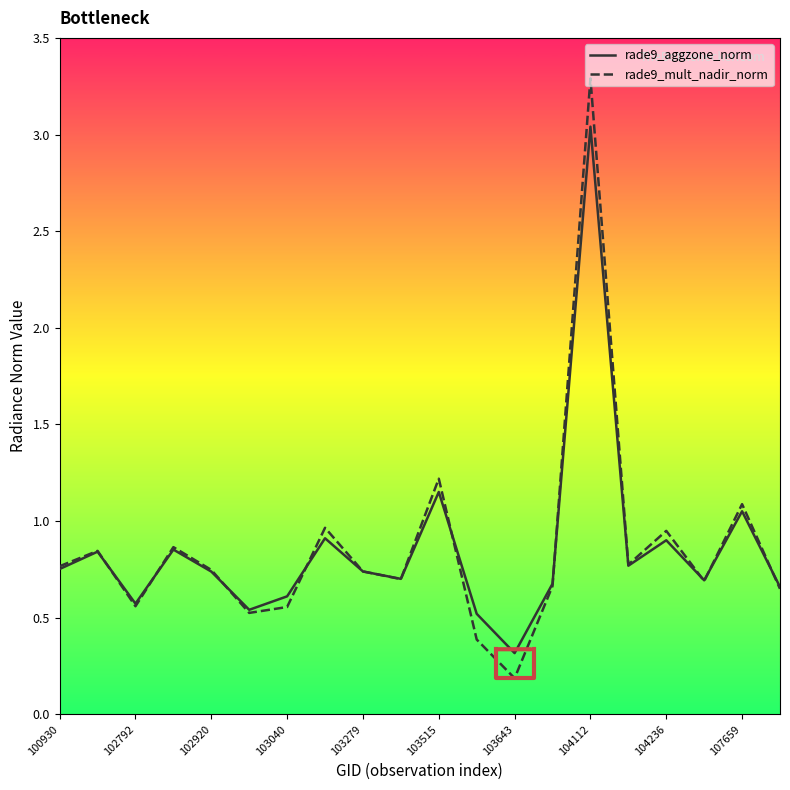

Is it true that rade9_mult_nadir_norm equals 0.8 at 100930?

True